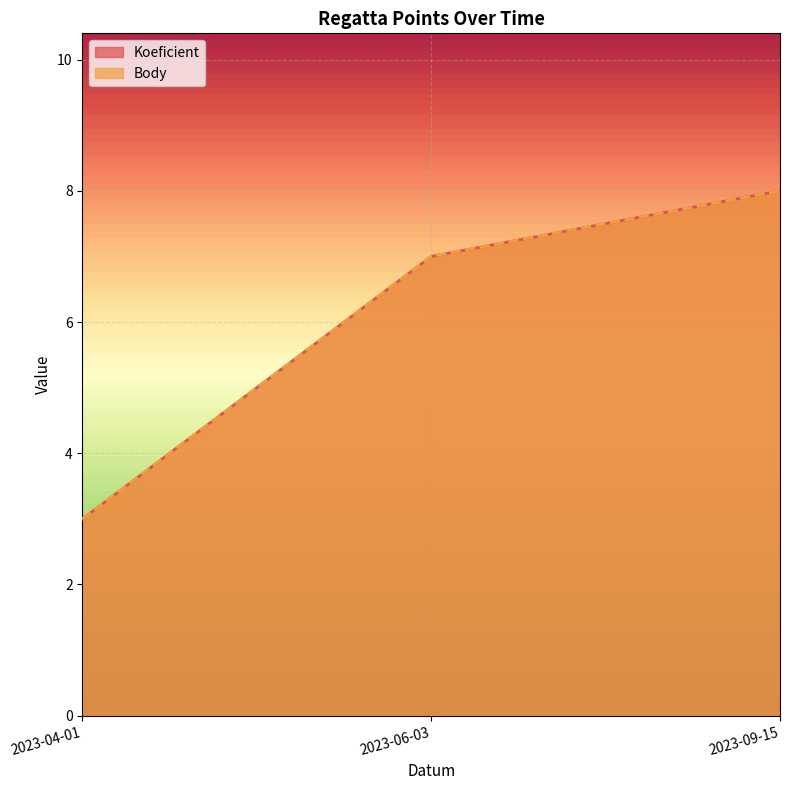

Does the chart display data point markers on the line(s)?

No